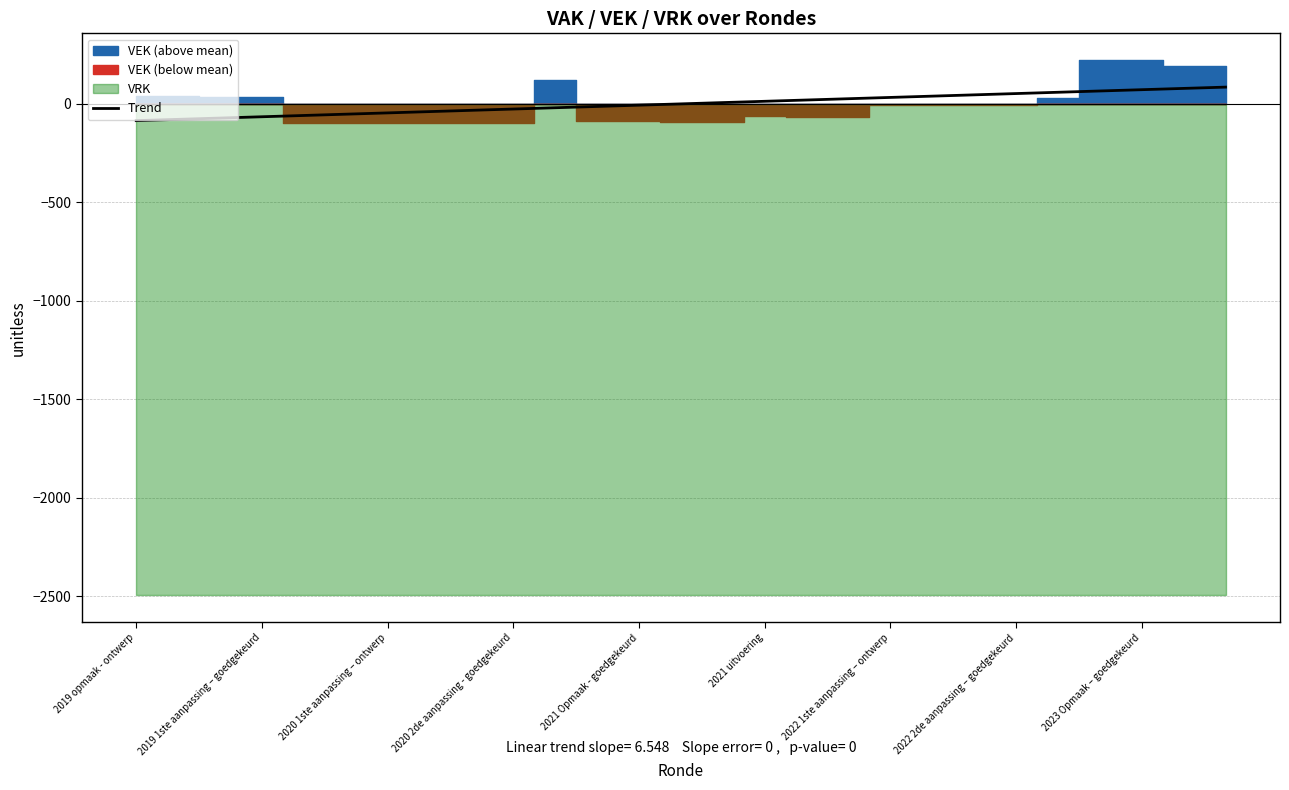

True or false: there are more than 2 points higher than both neighbors.

False